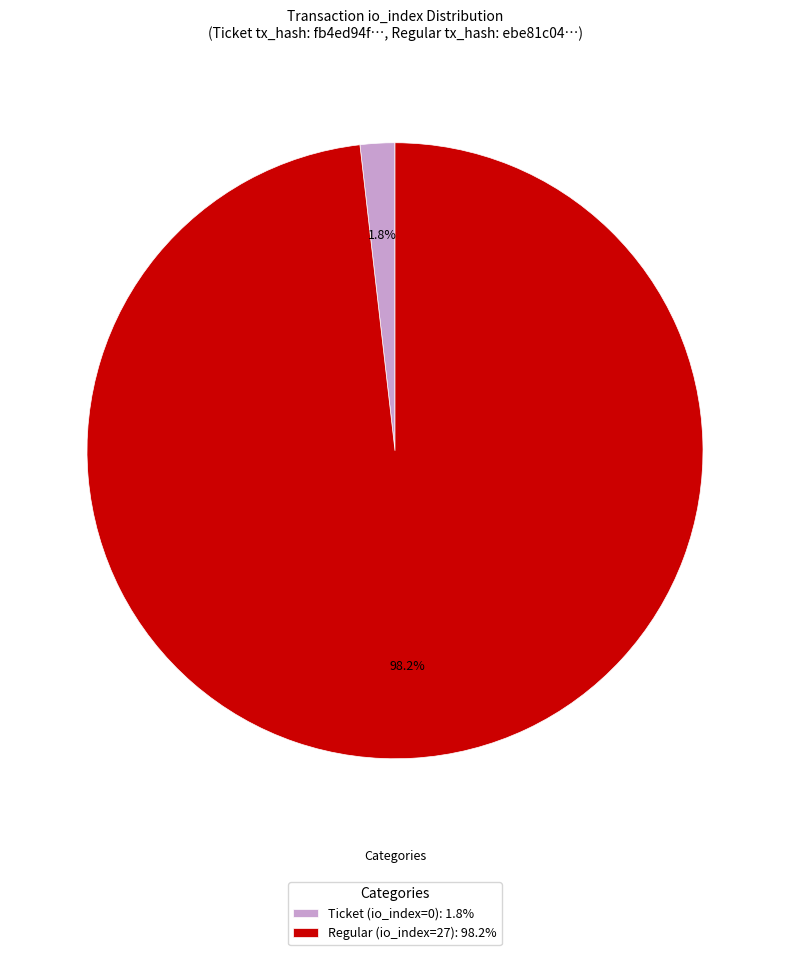

Is the sum of Regular (io_index=27) and Ticket (io_index=0) greater than half?

Yes